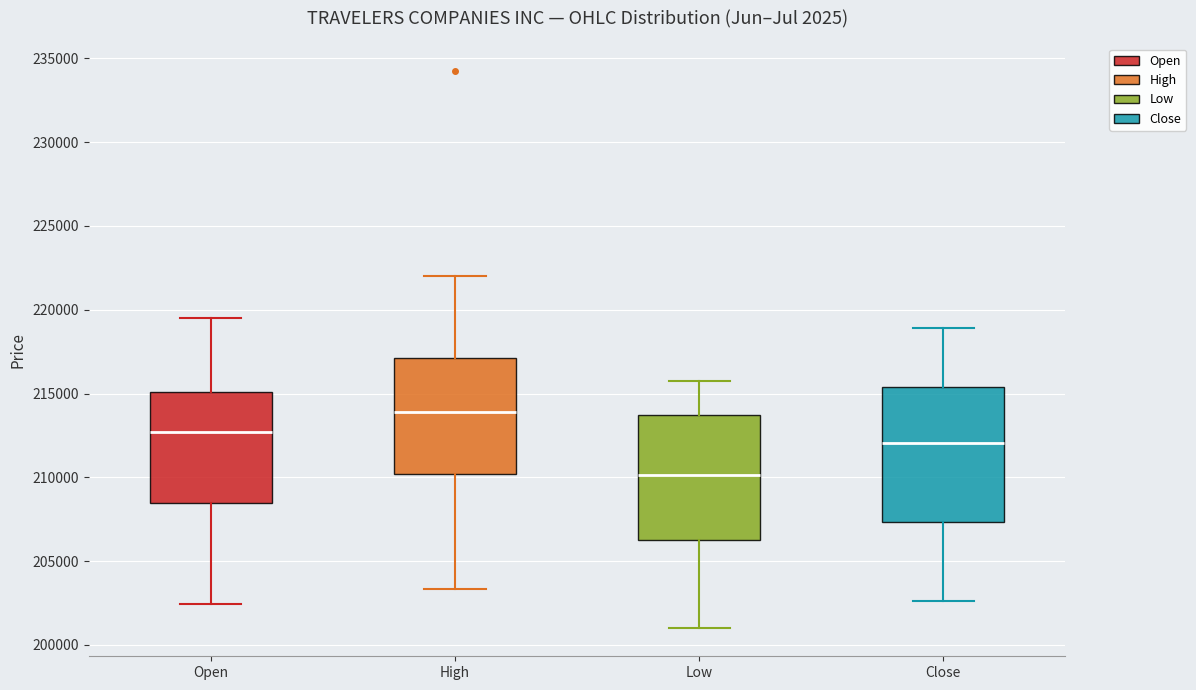

Which box has the highest median line?

High